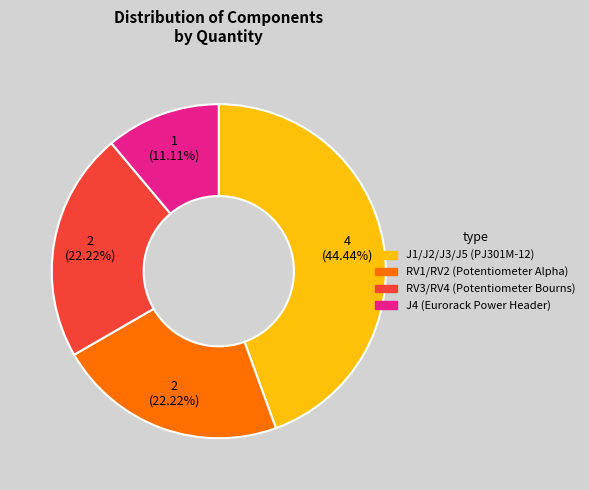

To the nearest percent, what is the difference between the RV3/RV4 (Potentiometer Bourns) and J4 (Eurorack Power Header) slice percentages?

11%